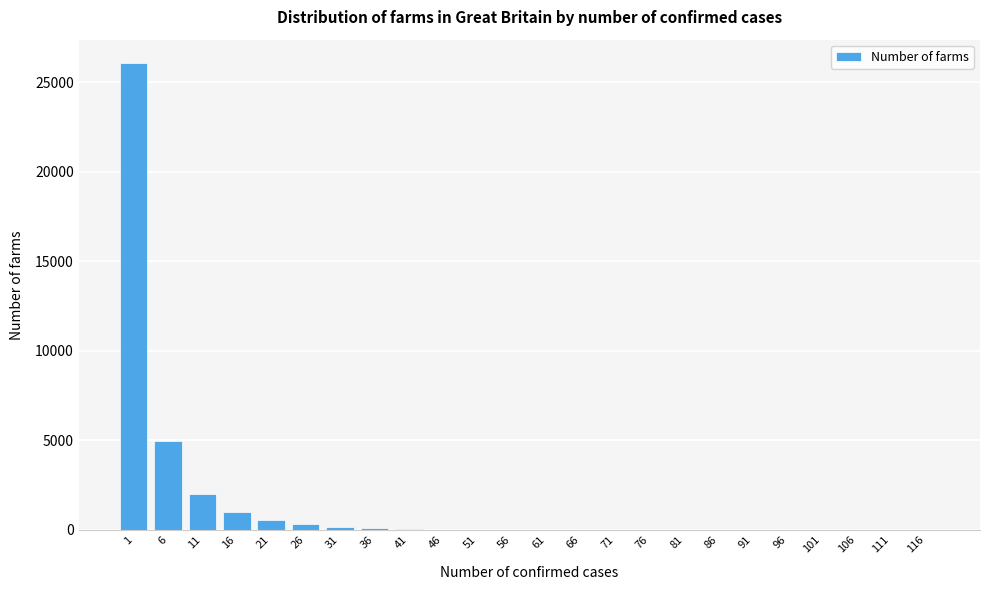

What is the change in value from 6 to 61?

-4981